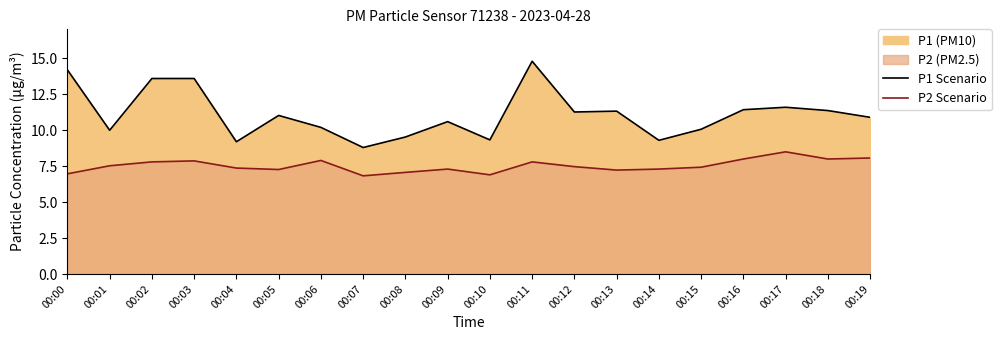

What is the difference between the maximum and minimum values in the P2 Scenario series?

1.7